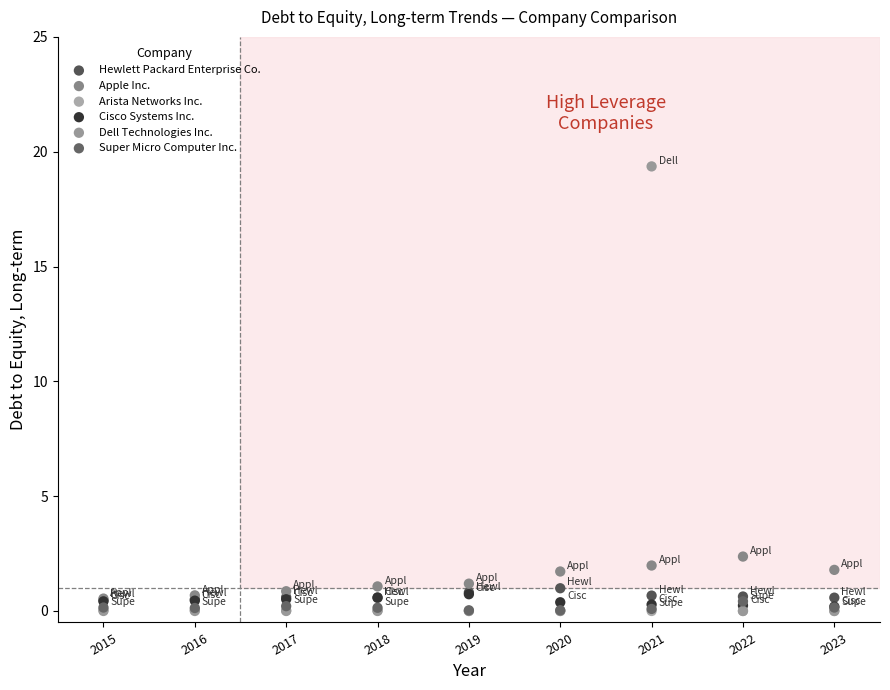

Across all series, what Y value is closest to 9?

2.4